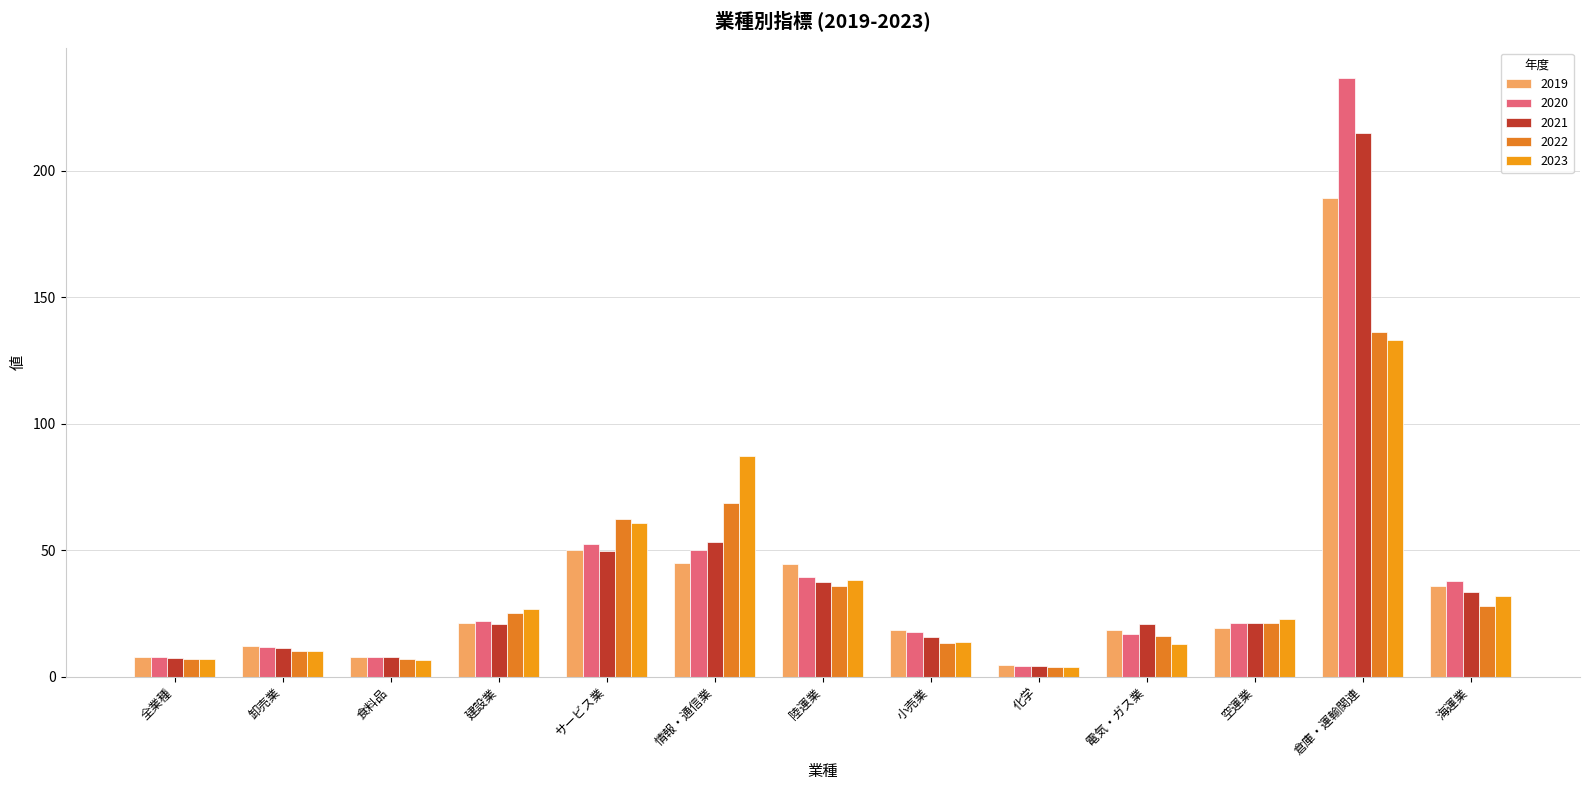

How many values in the 2020 series are below 21?

6